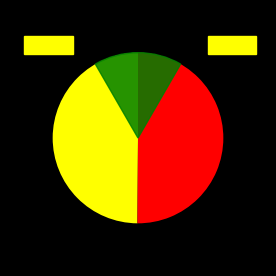

Rank the categories by value from lowest to highest.

STRAWMAT, BIODIF